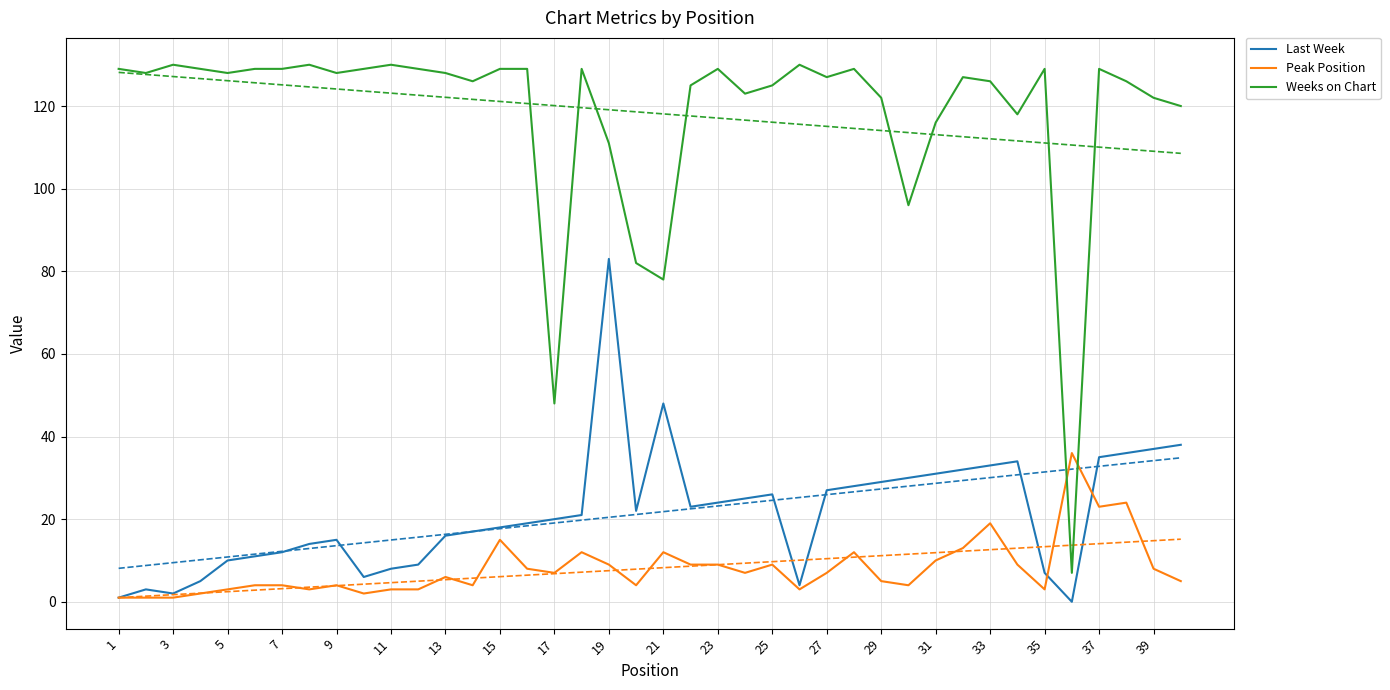

True or false: Weeks on Chart and Last Week cross at least once.

False